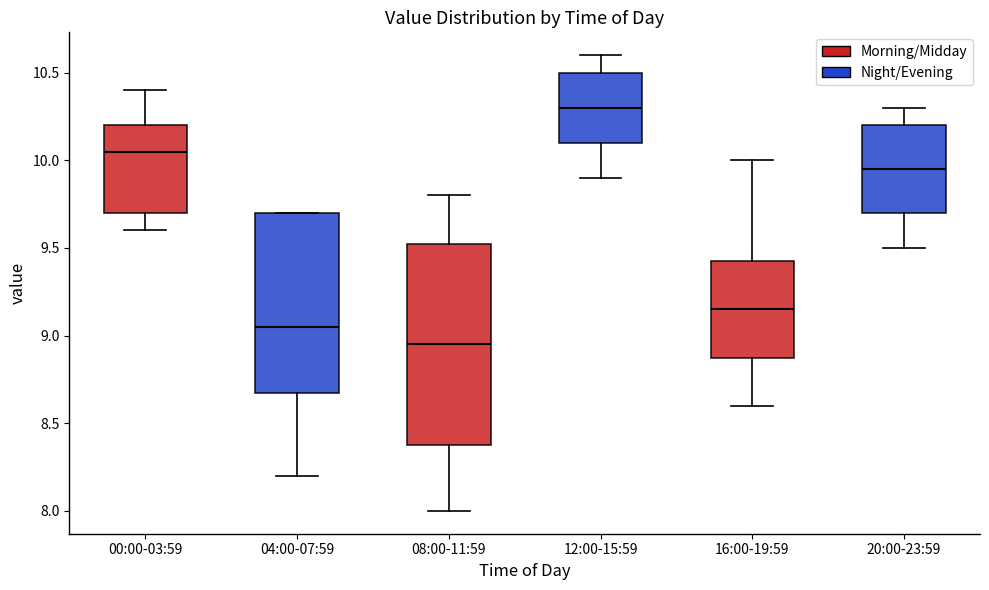

Which box has the lowest median line?

08:00-11:59